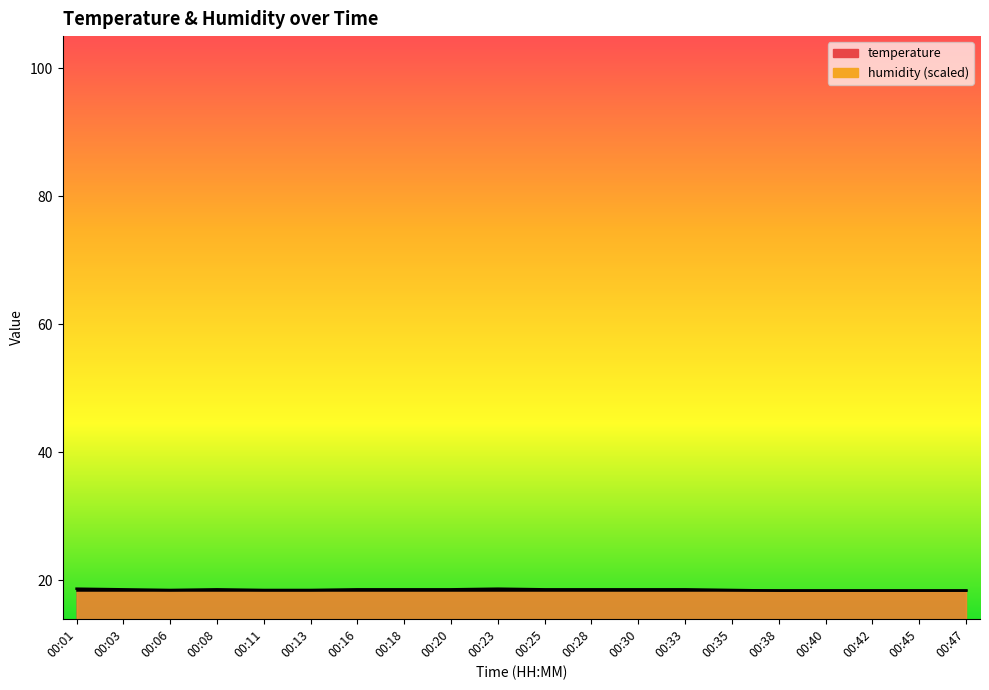

Reading right to left, extract all data points from this chart.

00:47=18.4	00:45=18.4	00:42=18.4	00:40=18.4	00:38=18.4	00:35=18.5	00:33=18.6	00:30=18.6	00:28=18.6	00:25=18.6	00:23=18.7	00:20=18.6	00:18=18.6	00:16=18.6	00:13=18.5	00:11=18.5	00:08=18.6	00:06=18.5	00:03=18.6	00:01=18.7